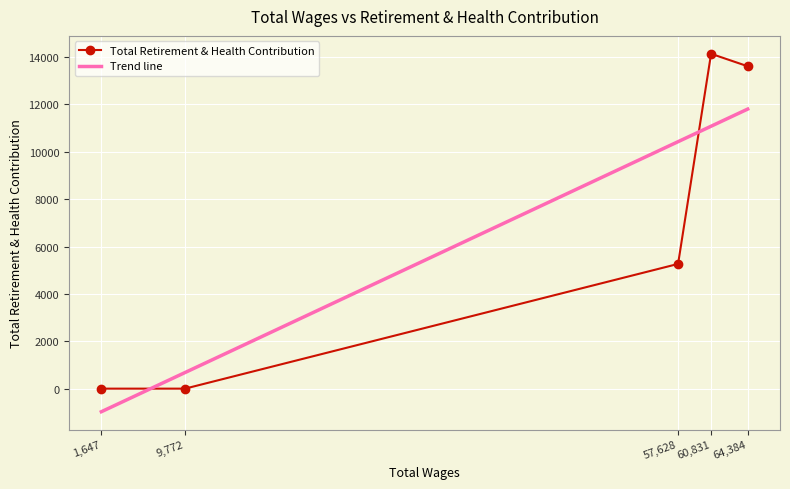

Where does the data first go above 5265?

64384.0